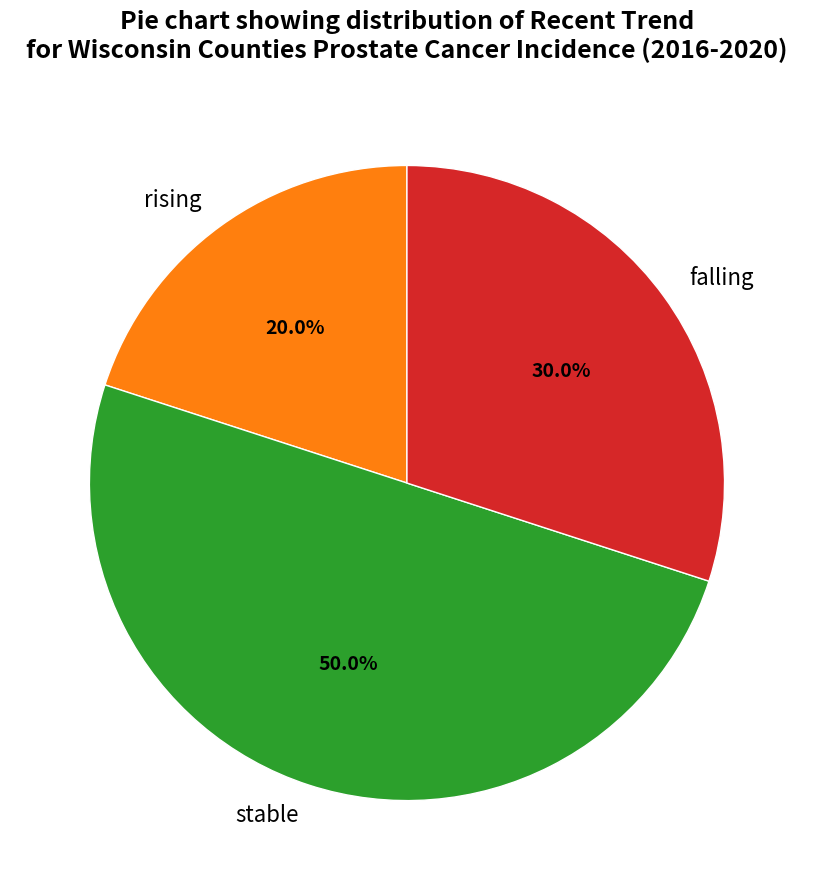

Does rising represent more than half of the total?

No